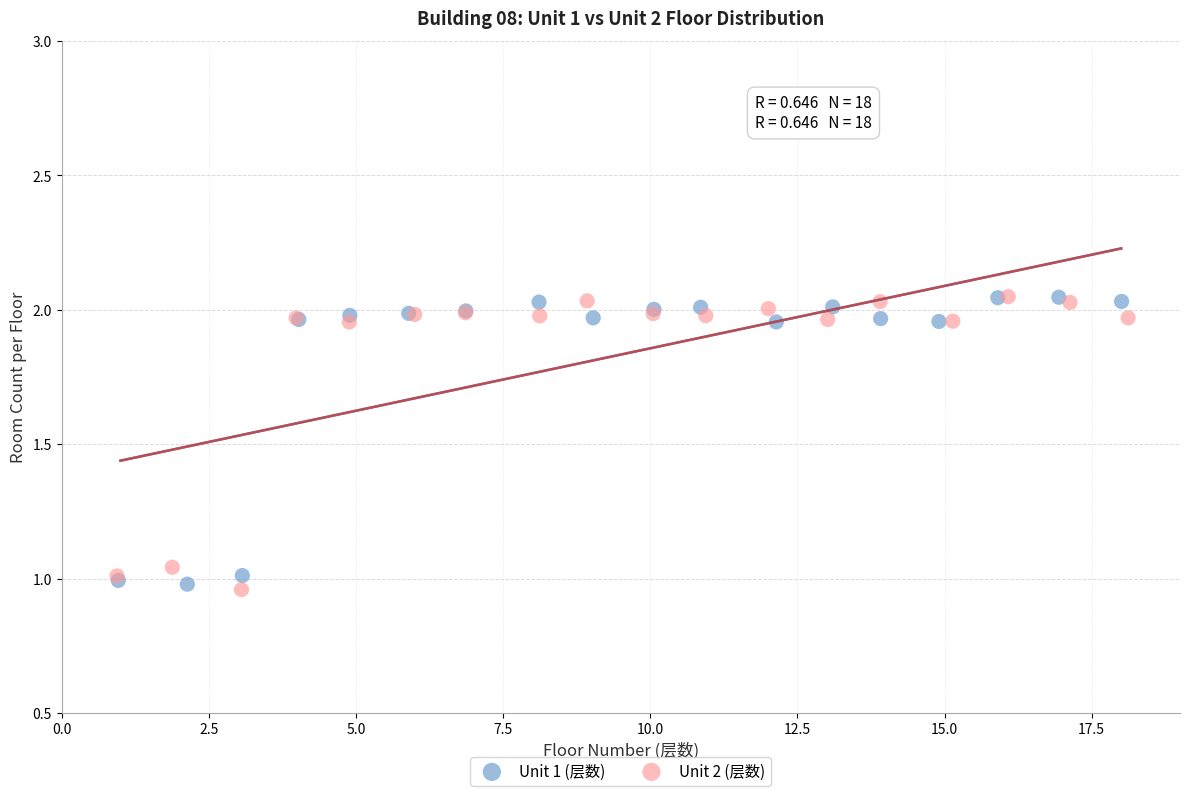

What are all the series names shown in the legend?

Unit 1 (层数), Unit 2 (层数)